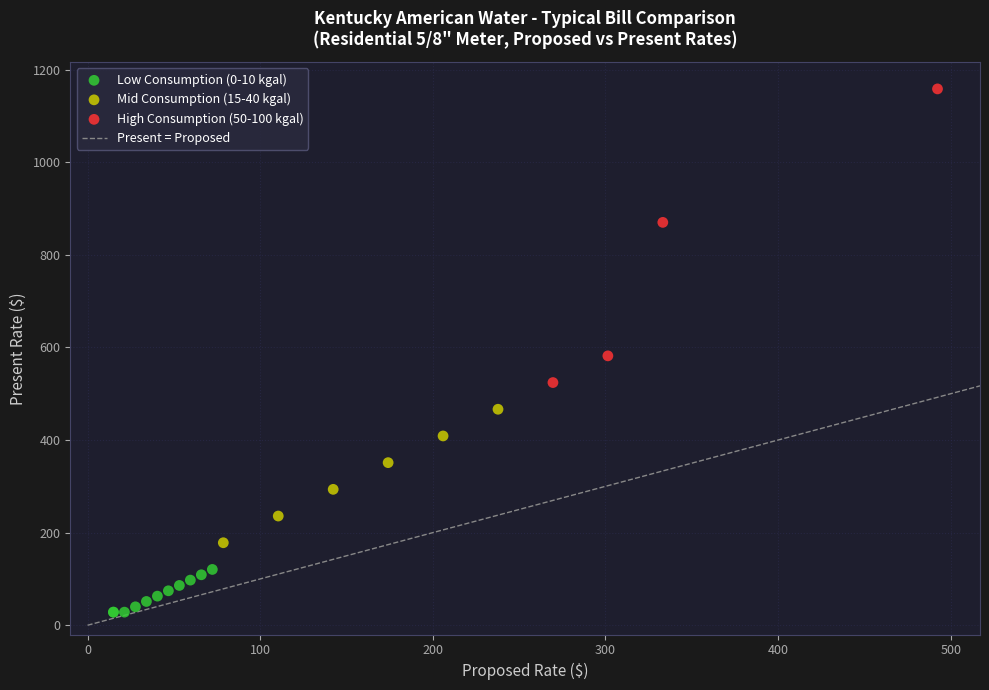

Which series has the largest Y range (max minus min)?

High Consumption (50-100 kgal)